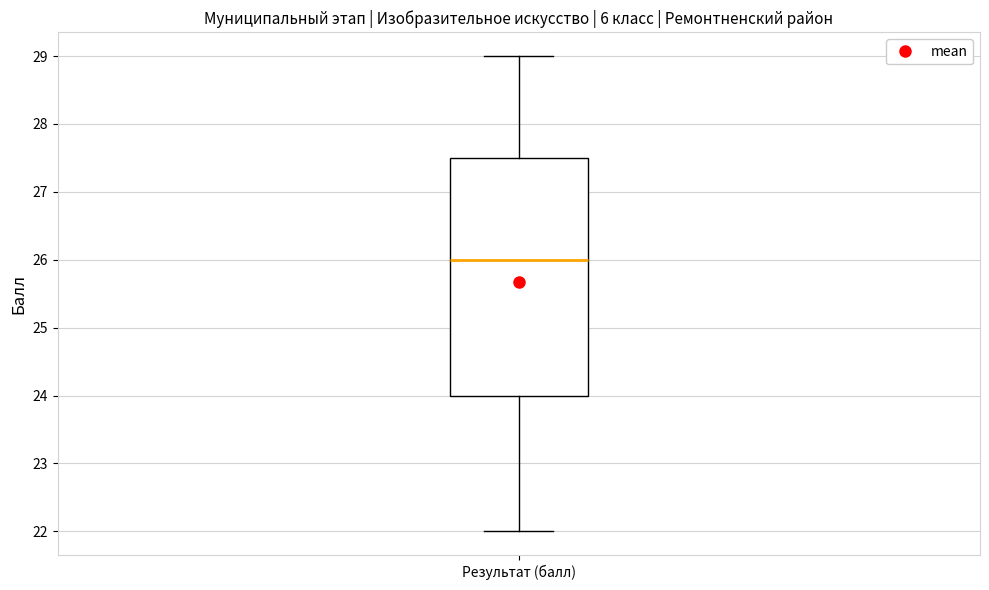

Transcribe this box plot: give where the median line is, the range the box spans, and where the two whiskers end, as read against the y-axis. The values are not printed on the chart, so give them approximately, as read against the axis.

median 26.0, box 24.0 to 27.5, whiskers 22.0 to 29.0